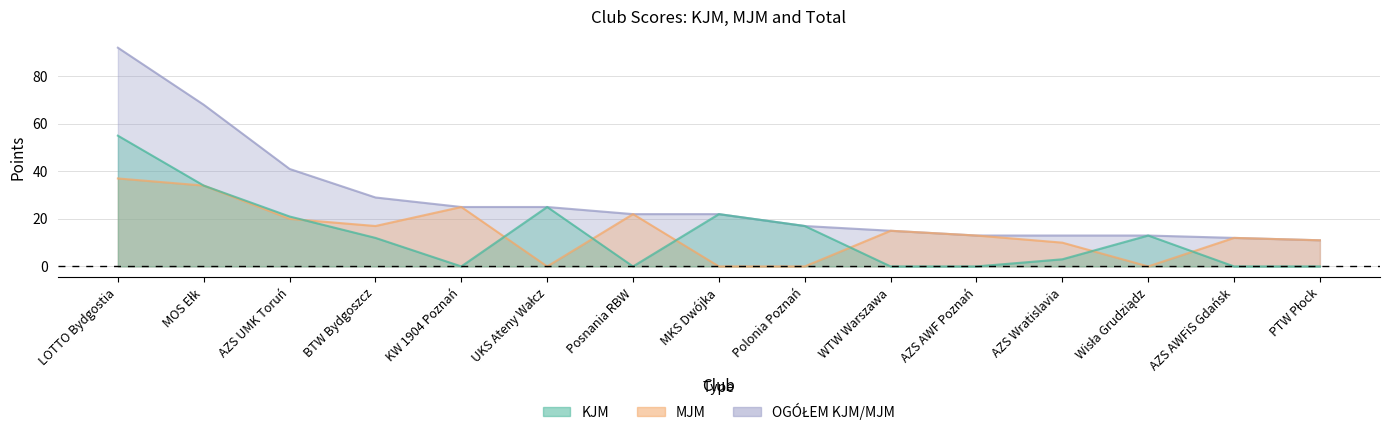

What is the difference between the highest and lowest values at AZS AWFiS Gdańsk?

12